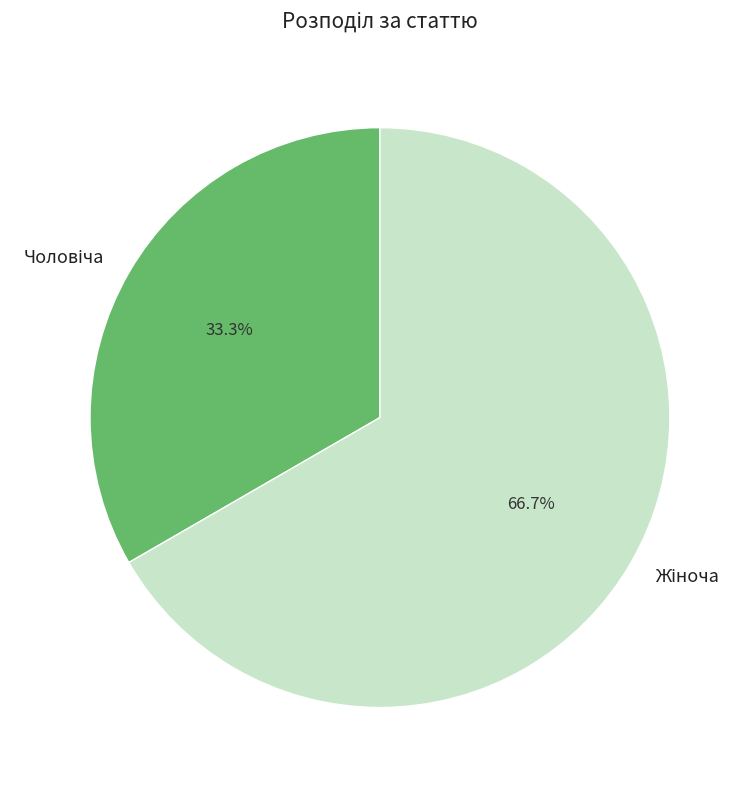

Is there any slice that represents more than half of the pie?

Yes